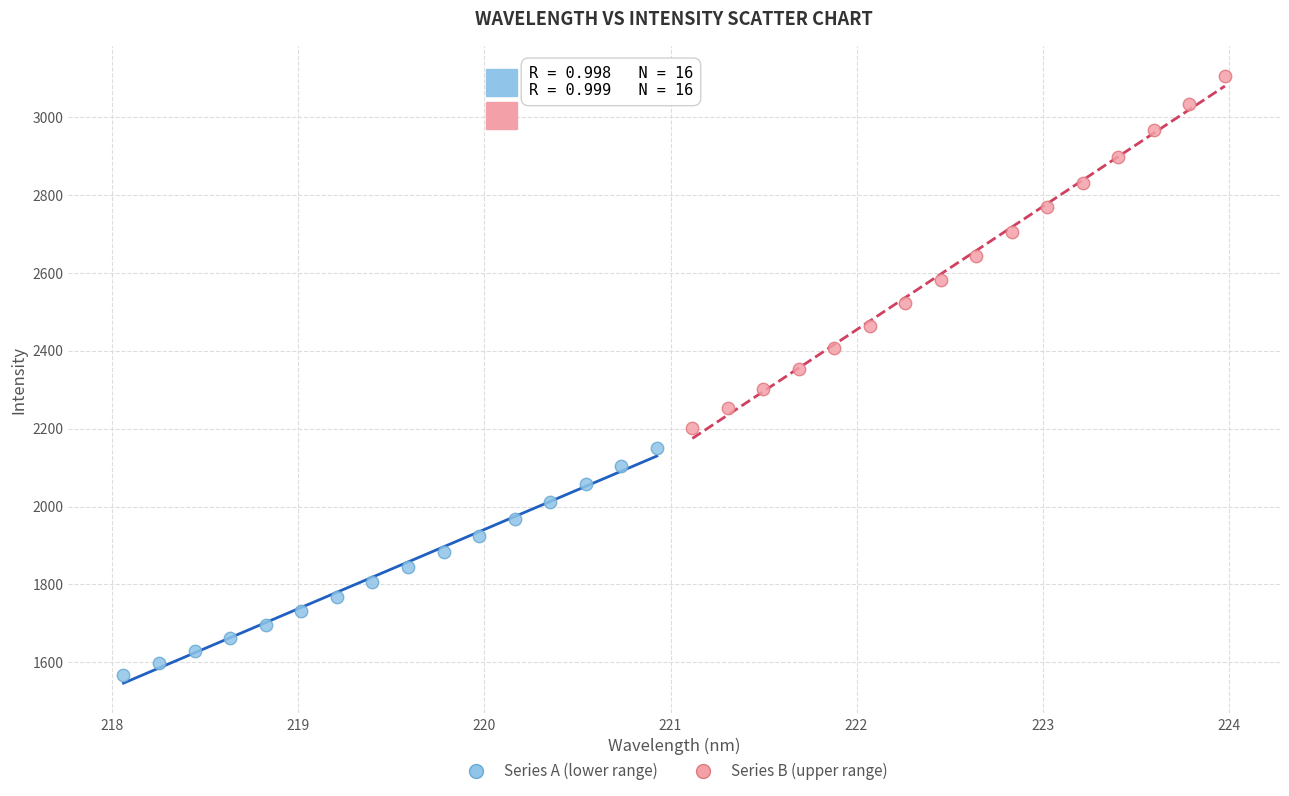

Which series contains the lowest Y value?

Series A (lower range)